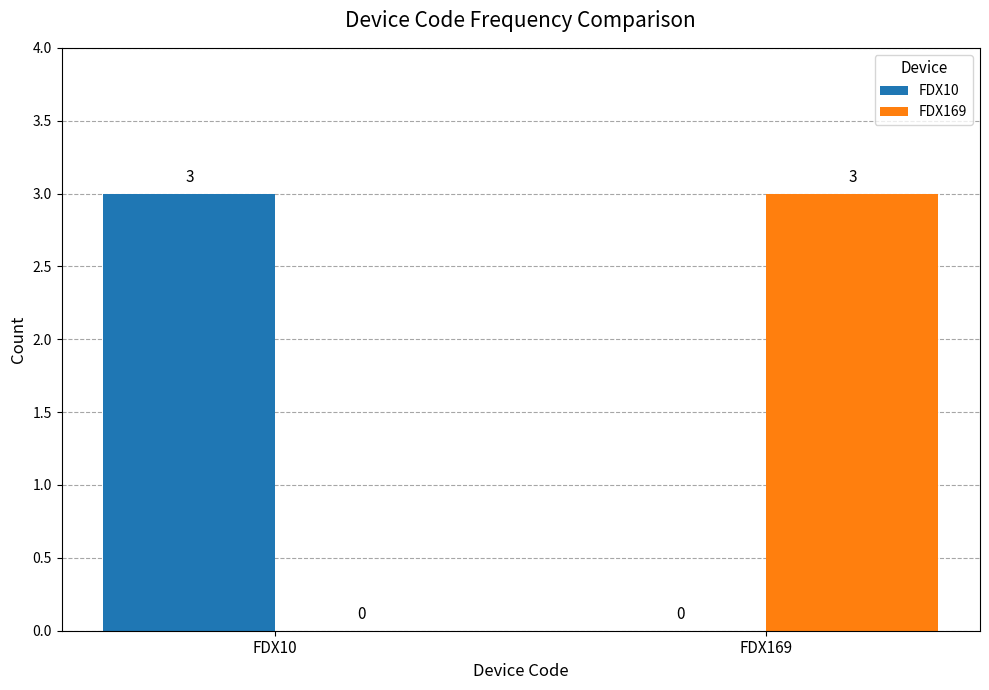

Is it true that FDX10 equals 3 at FDX10?

True